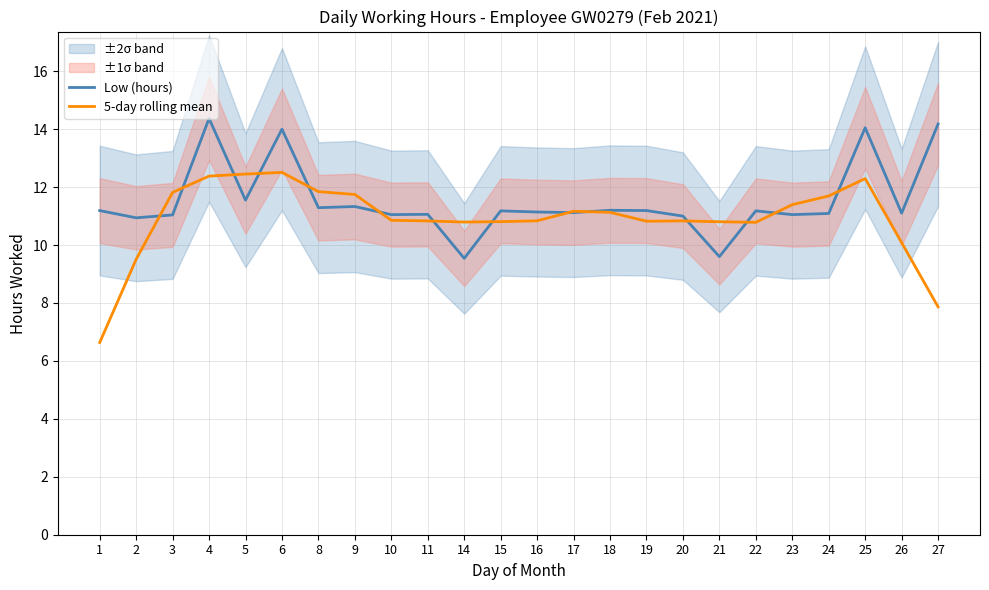

At which category does the chart reach its peak across all series?

4